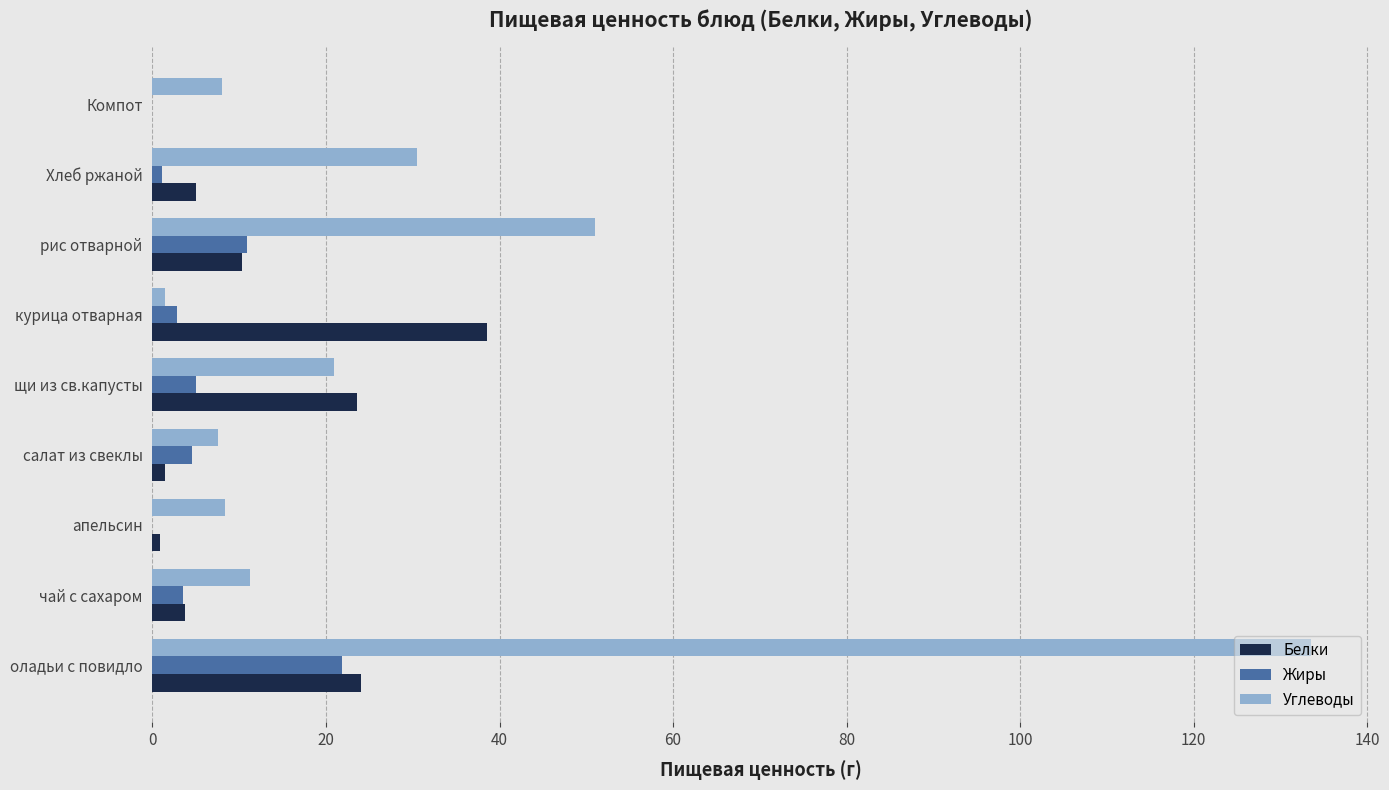

Which series changed the most between чай с сахаром and курица отварная?

Белки